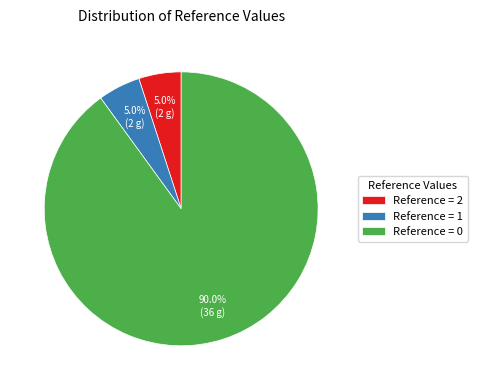

Does Reference = 0 represent more than half of the total?

Yes